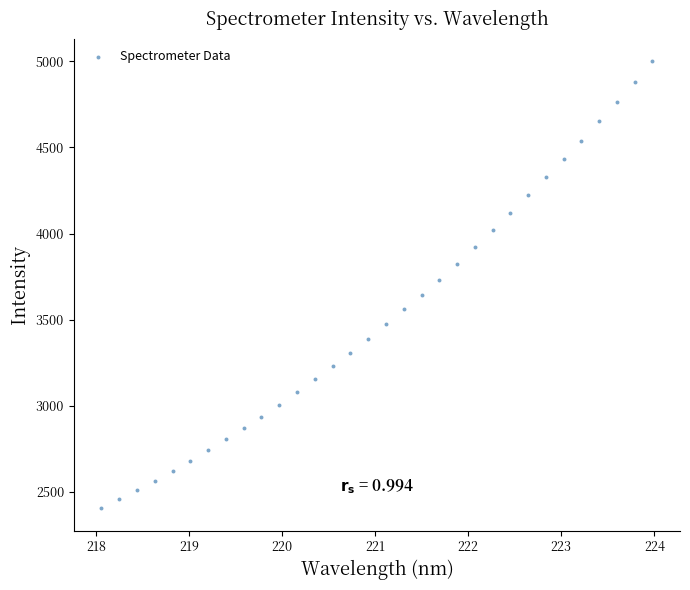

What is the range of Y values (max minus min)?

2596.2